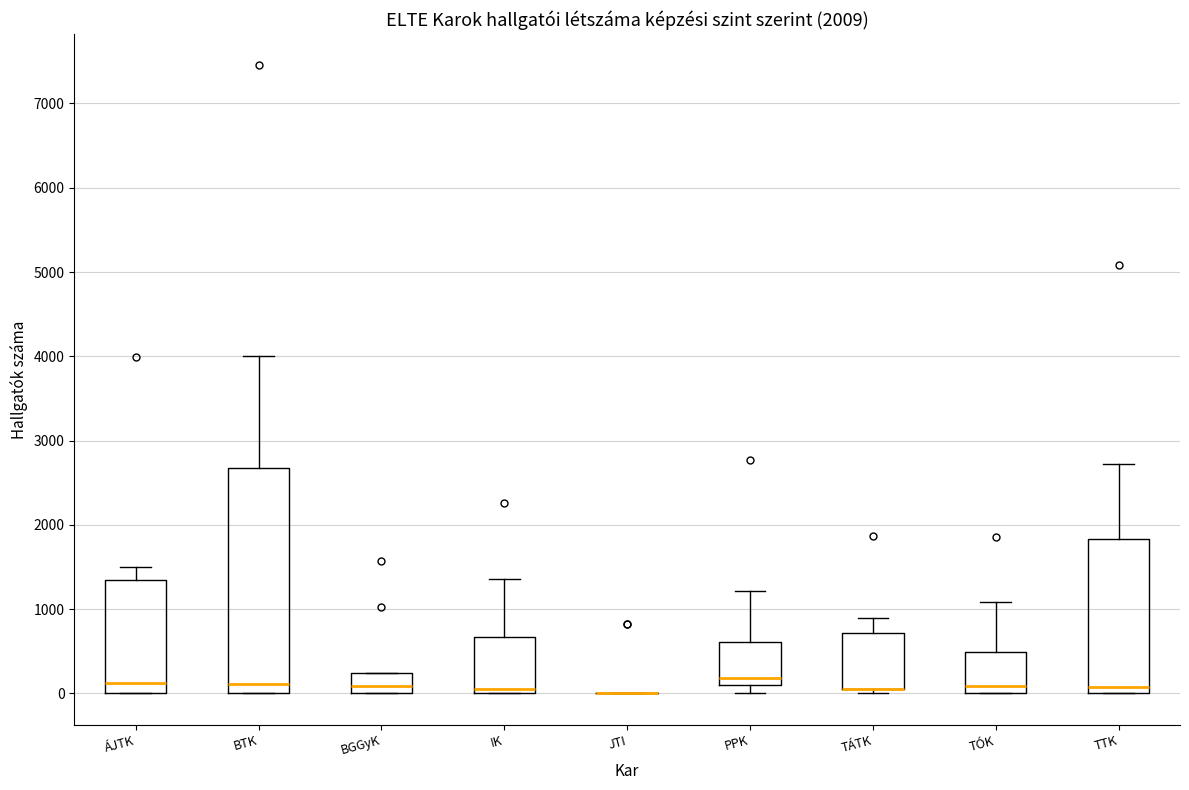

Which box is the tallest, from its lower edge to its upper edge?

BTK